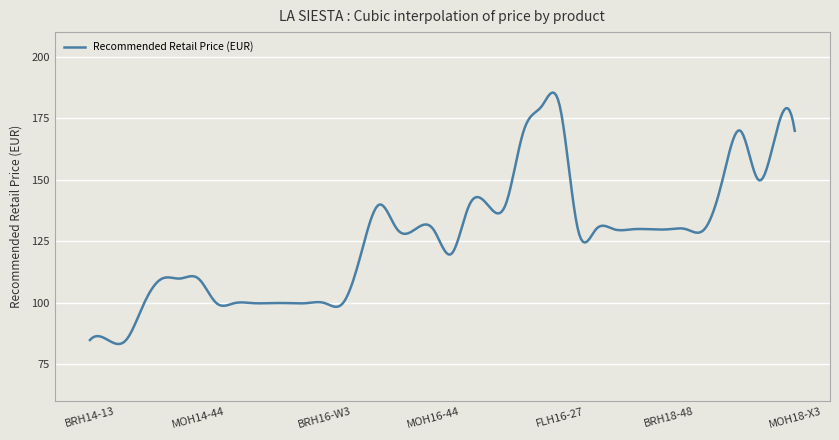

What is the difference between the maximum and minimum values?

102.2